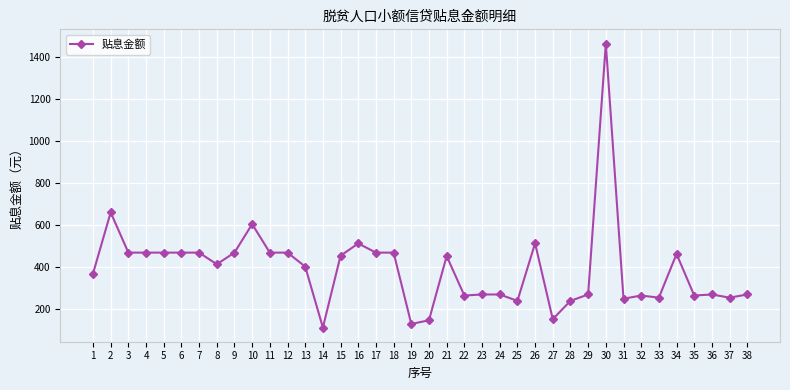

What is the value of the 28th point from the left?

238.3